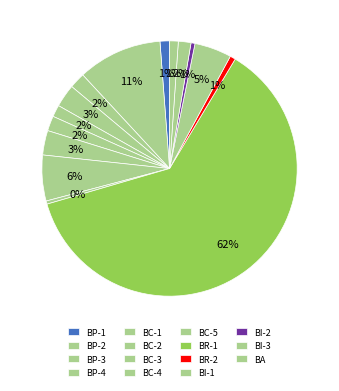

To the nearest percent, what is the difference between the largest and smallest slice percentages?

62%